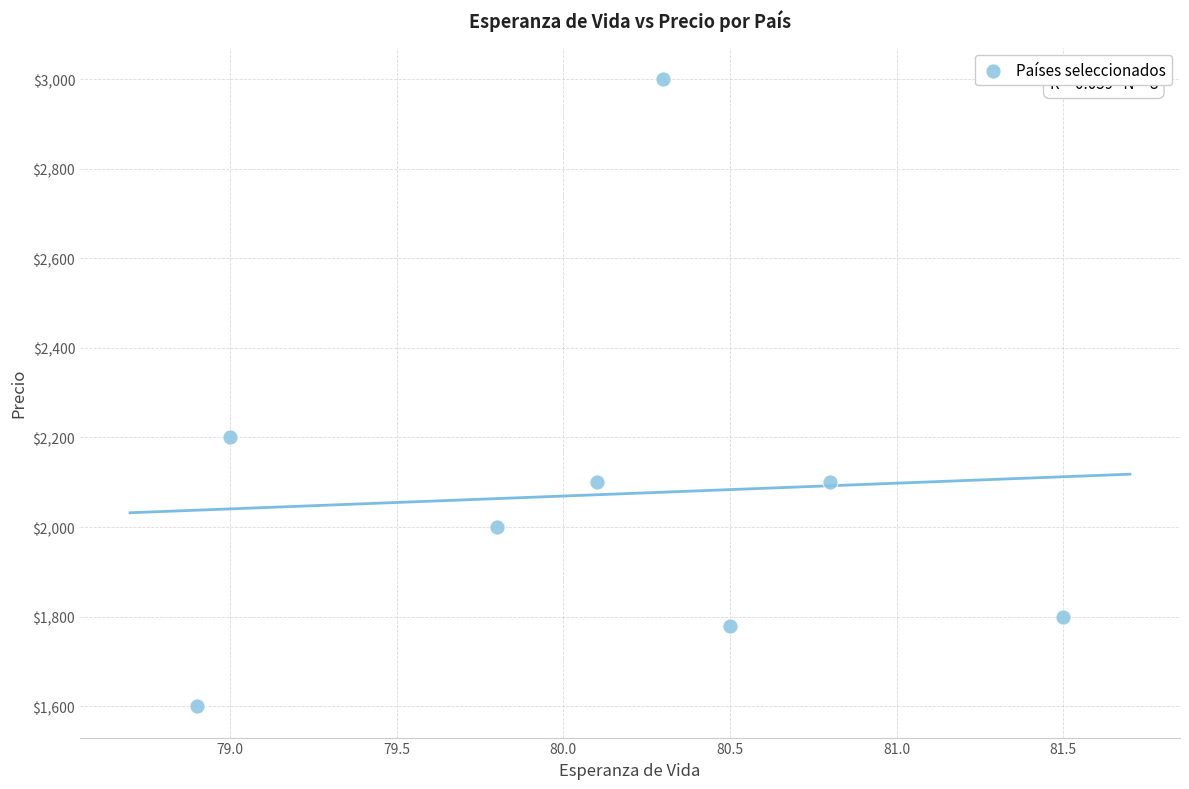

What is the range of Y values (max minus min)?

1400